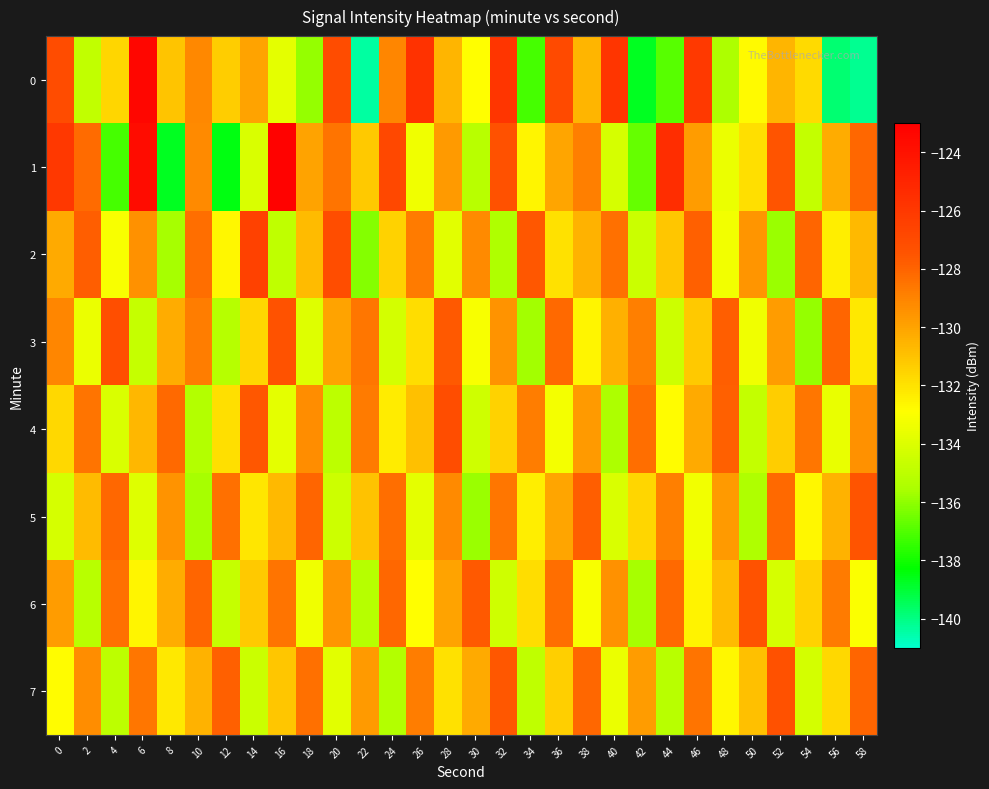

Count the number of categories in the chart.

30